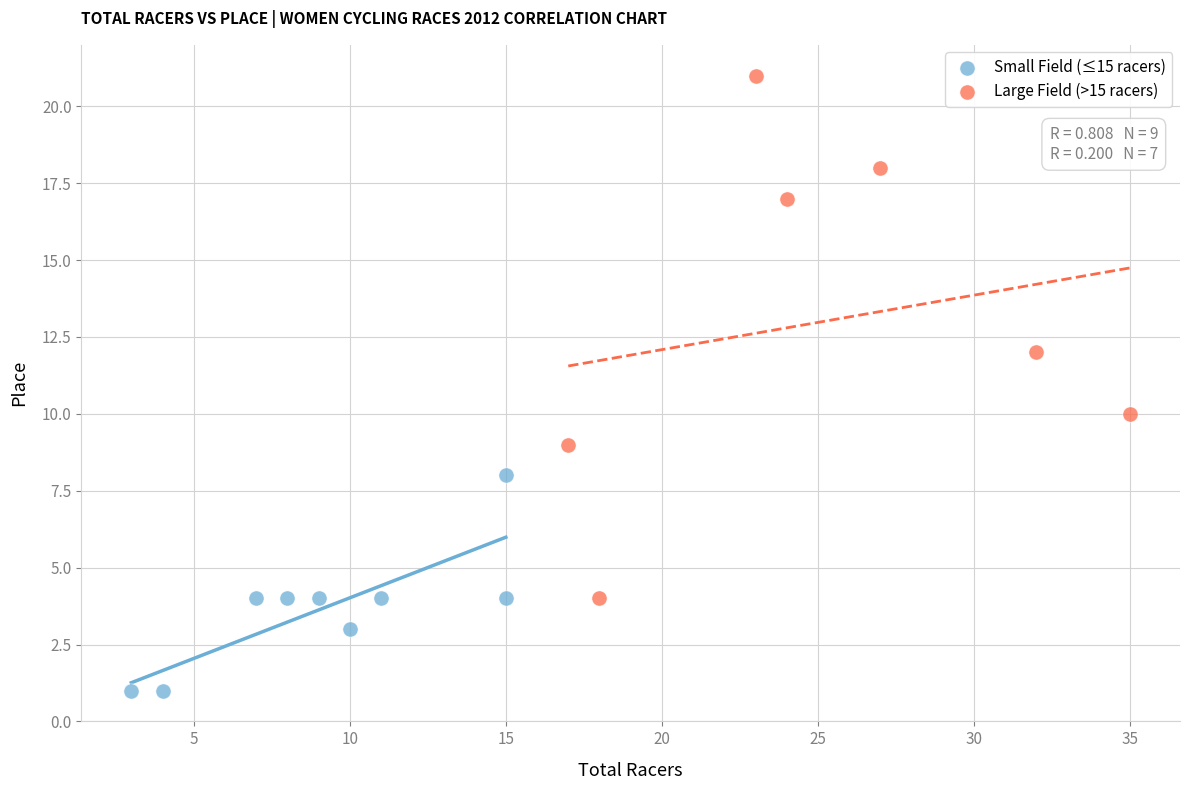

Which series contains the highest Y value?

Large Field (>15 racers)